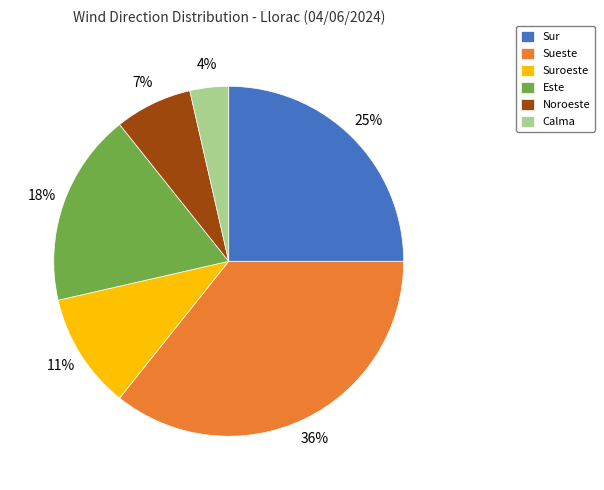

Approximately how many times larger is the value at Este compared to Sueste?

0.5